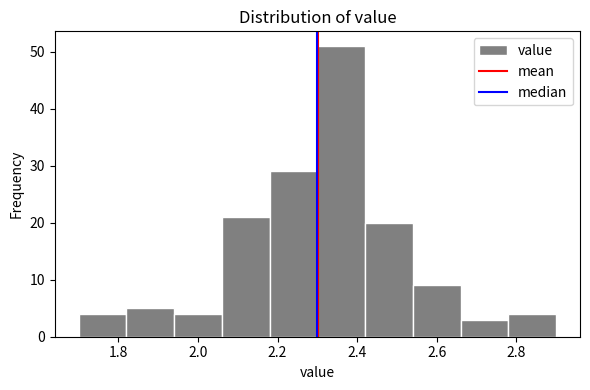

Which range on the x-axis has the tallest bar?

2.30 to 2.42